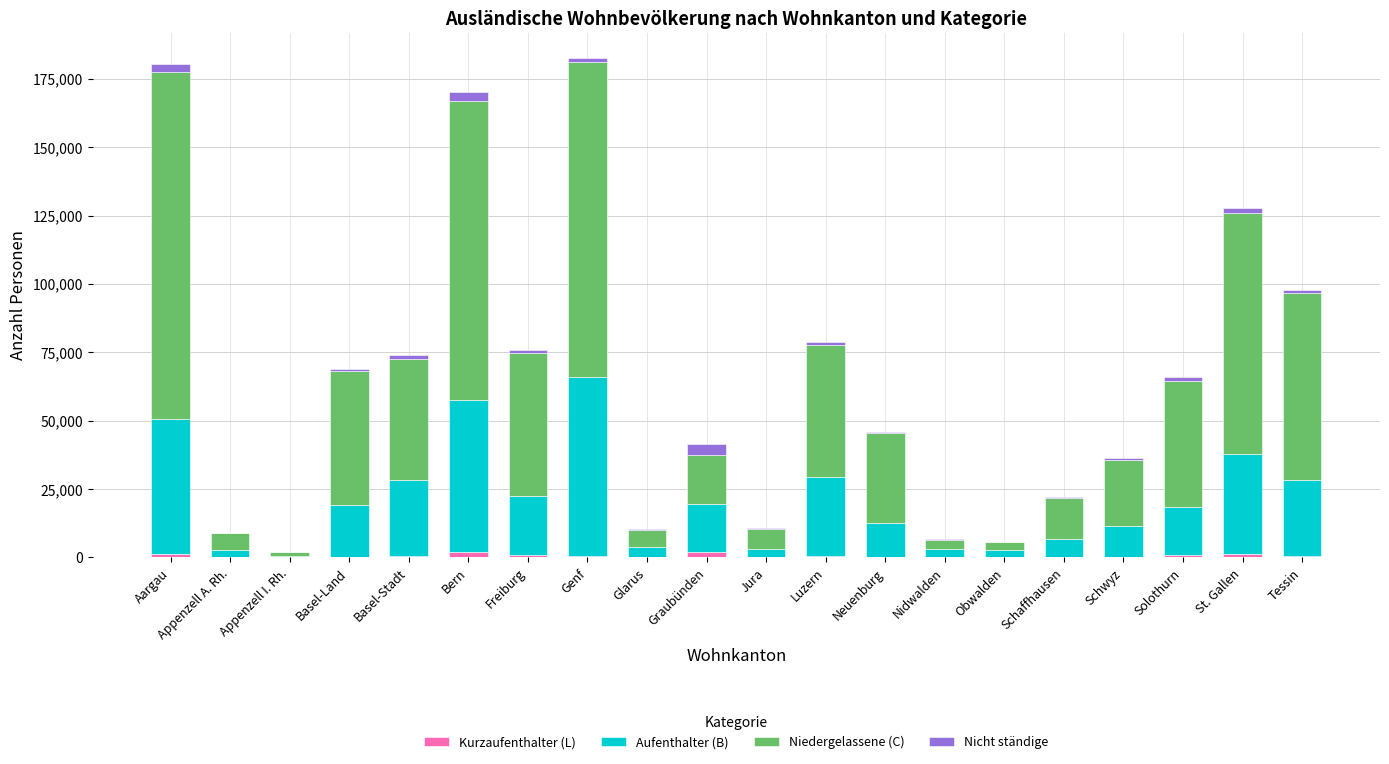

What is the sum of all Kurzaufenthalter (L) values?

11415